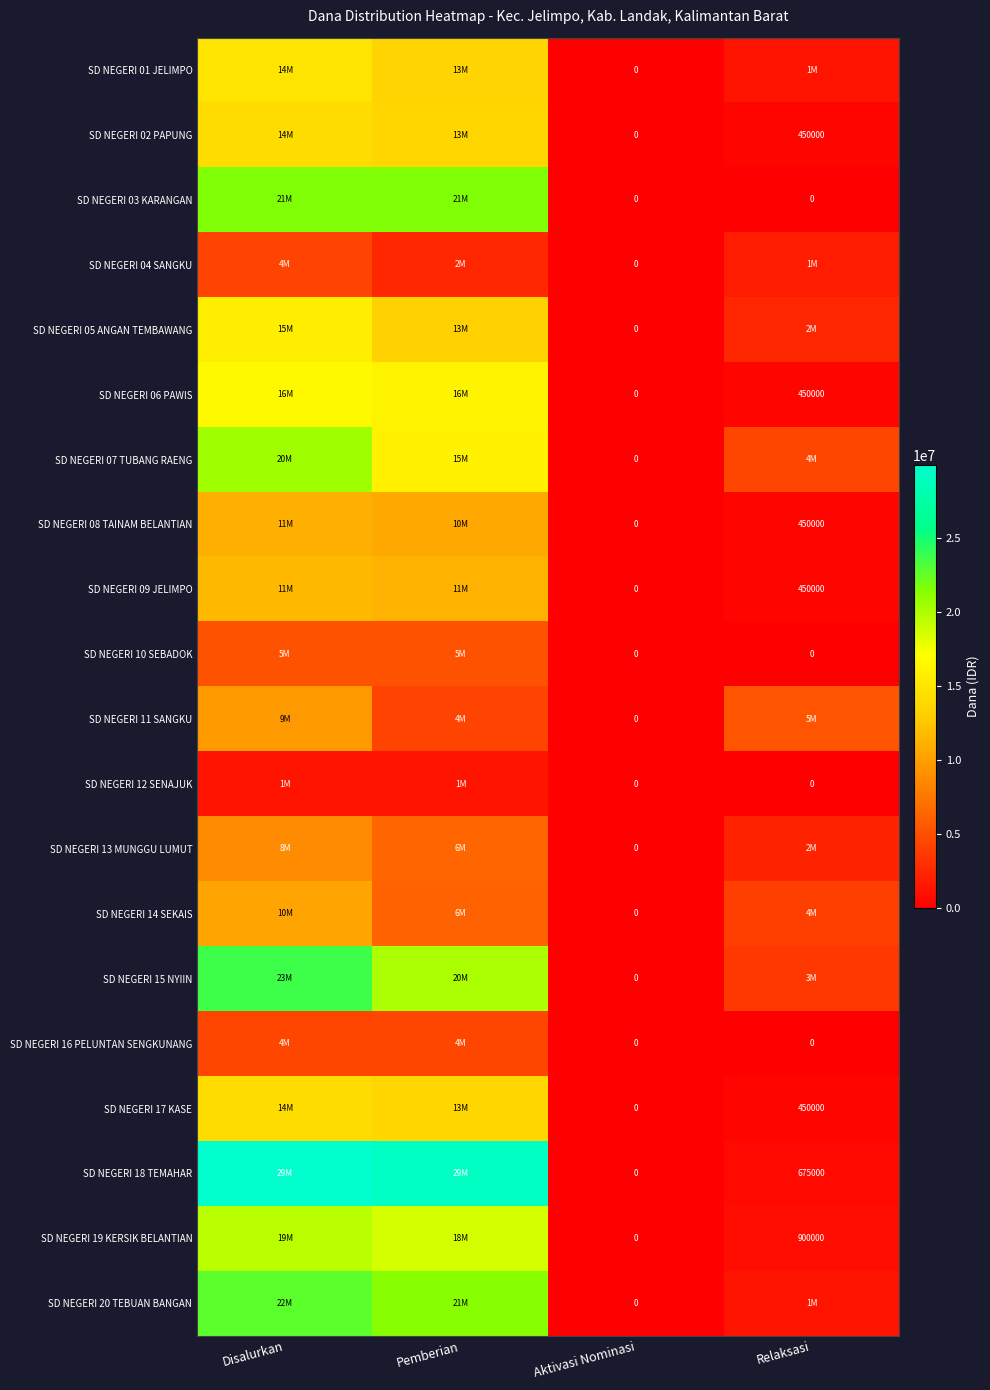

The SD NEGERI 02 PAPUNG series shows 450000 at Relaksasi. True or false?

True